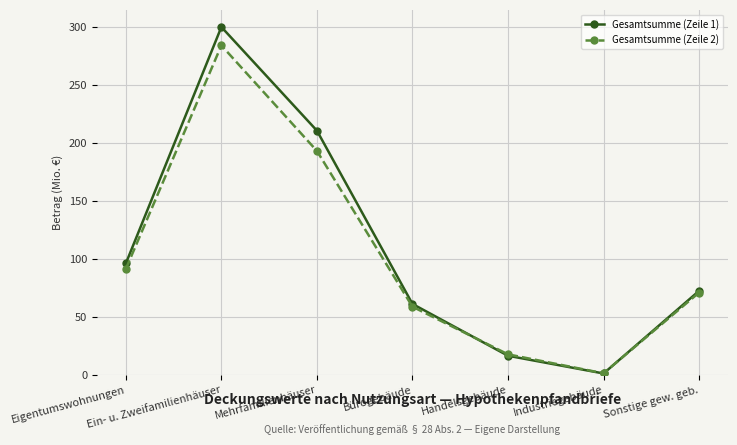

At which label is Gesamtsumme (Zeile 1) closest to 150?

Eigentumswohnungen